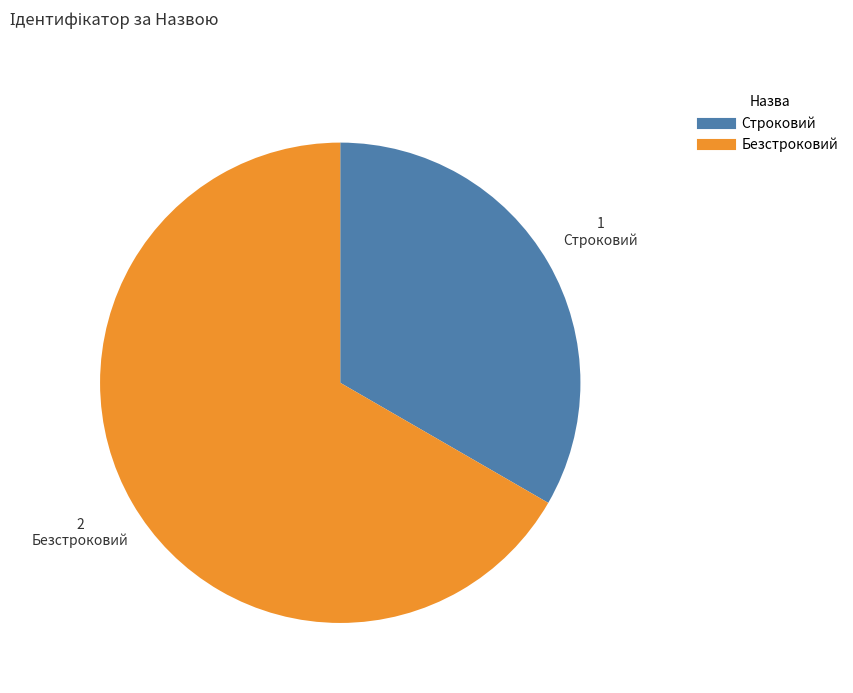

Which slice is the largest?

Безстроковий